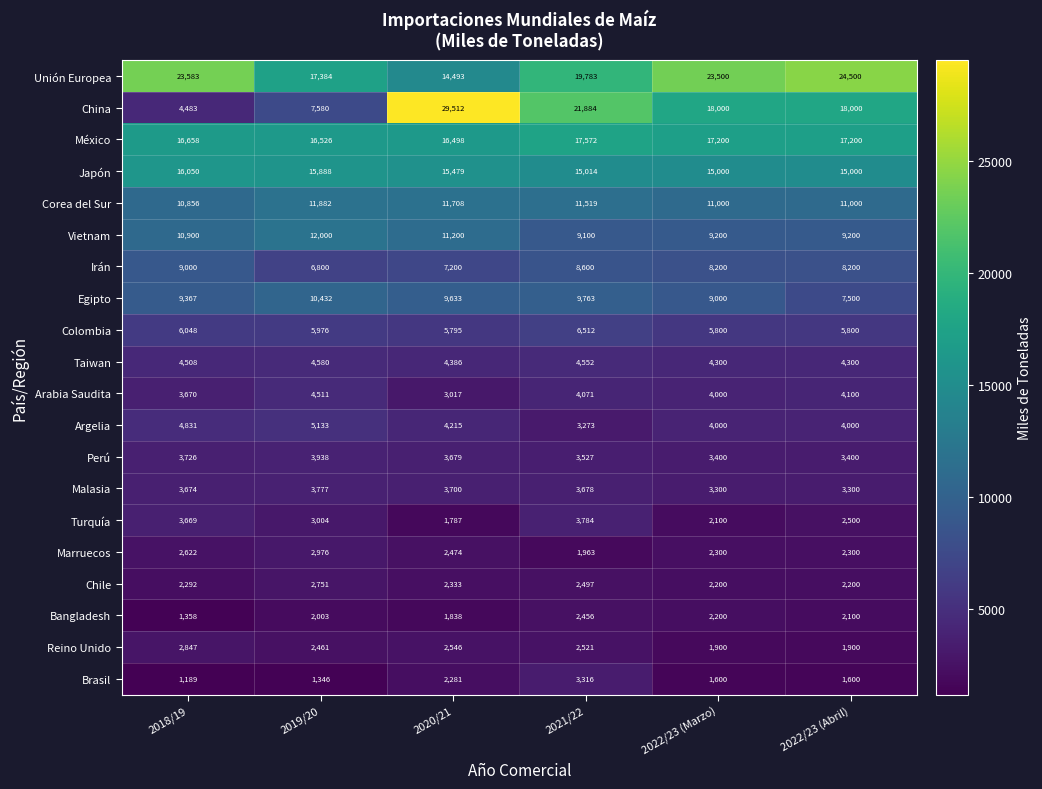

Which series has the largest range (max minus min)?

China